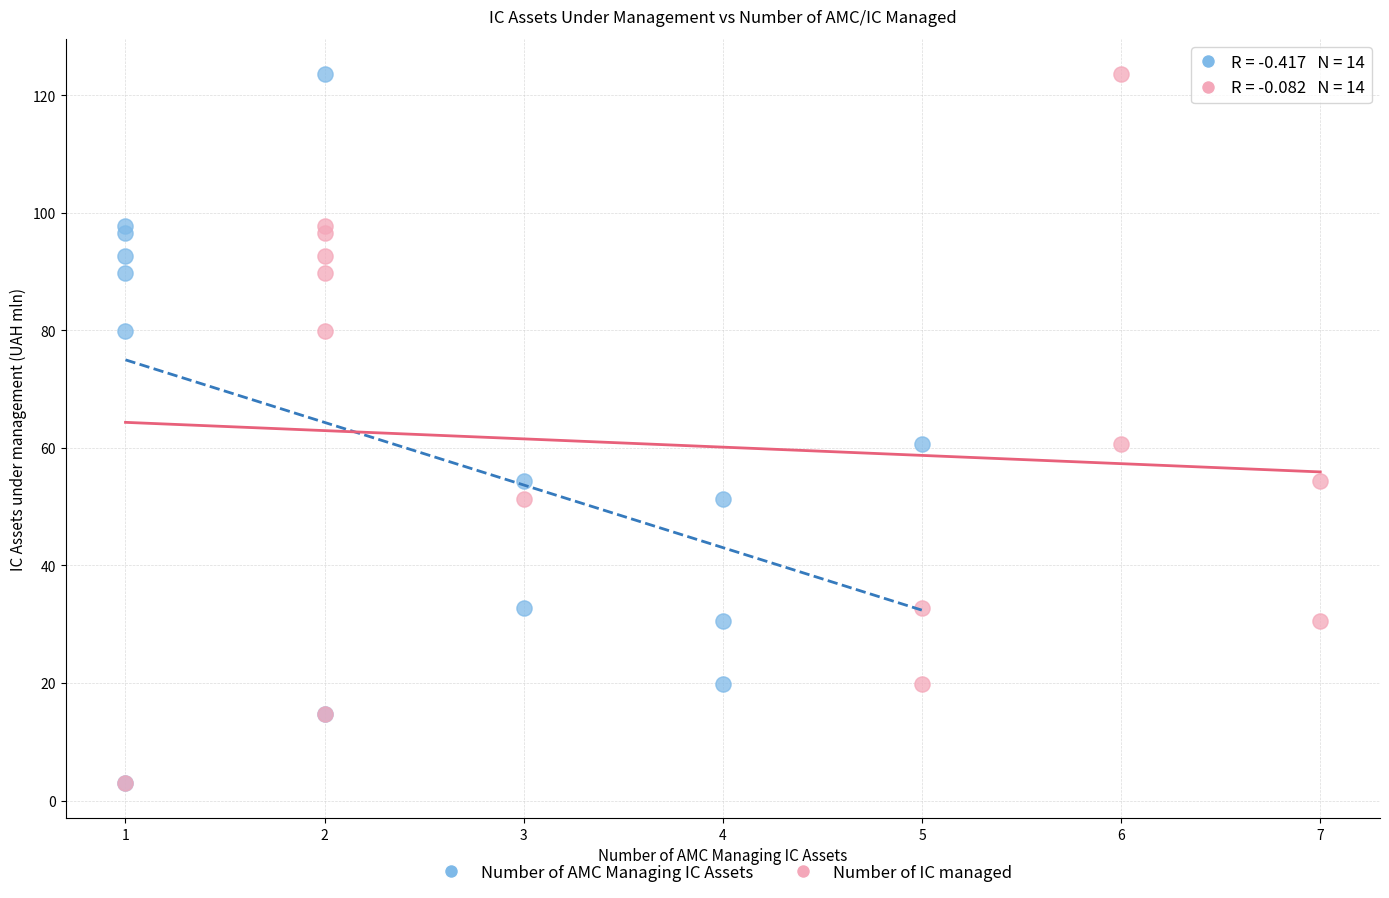

What are all the series names shown in the legend?

Number of AMC Managing IC Assets, Number of IC managed